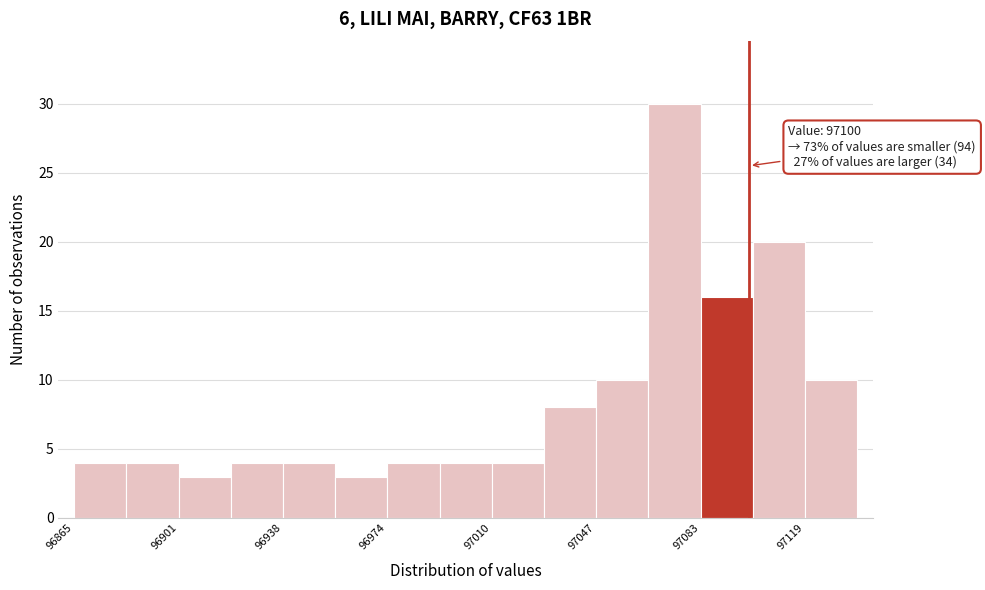

Around what value on the x-axis is the tallest bar? Give the approximate position of its centre, as read against the axis.

97075